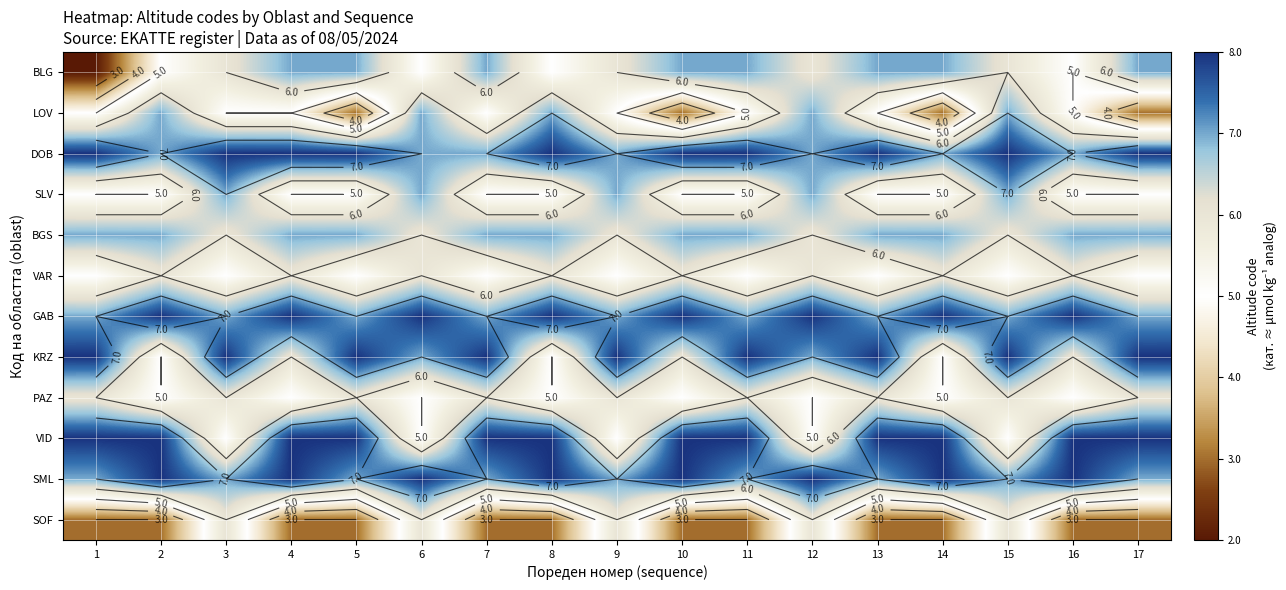

How many data points in SLV are above 5?

5